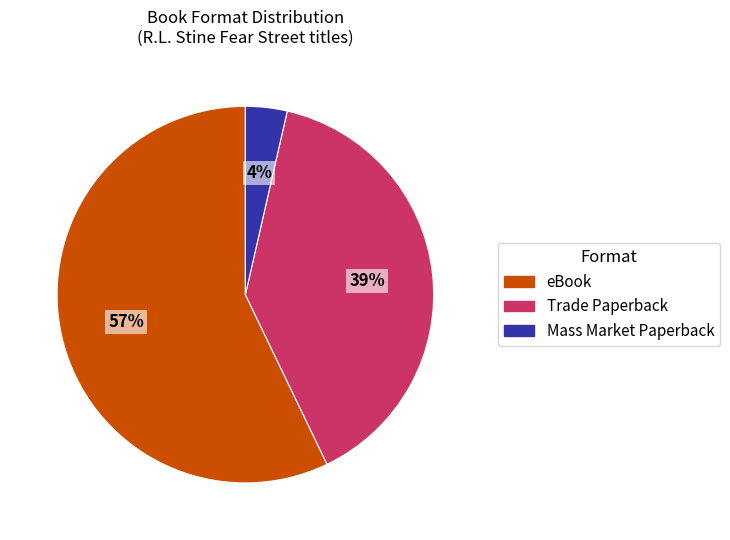

To the nearest percent, what percentage of the pie is Trade Paperback?

39%